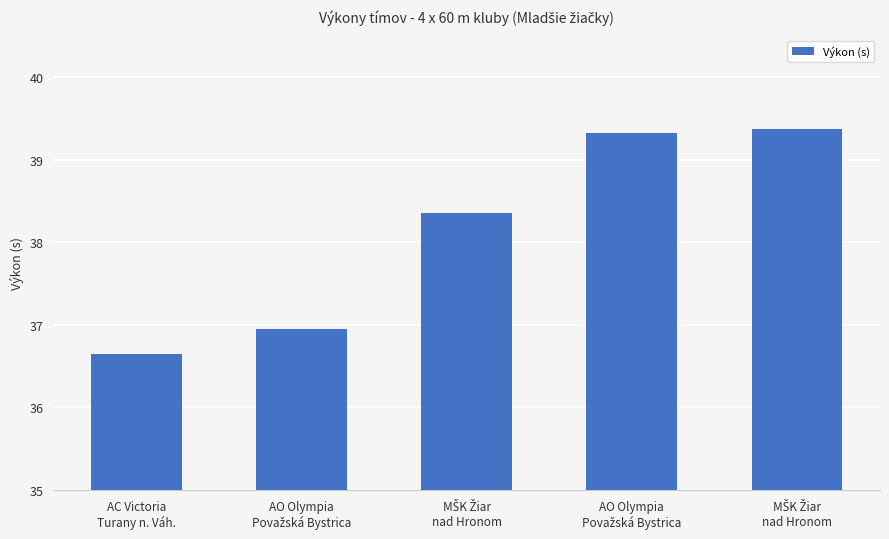

What is the minimum value shown in the chart?

36.6